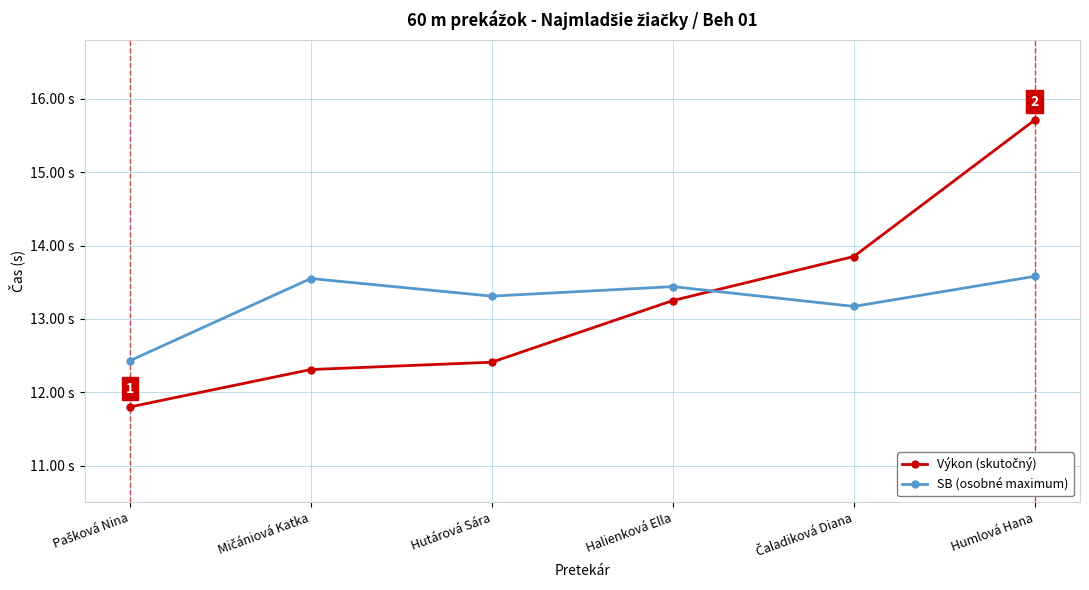

How many series are shown in this chart?

2